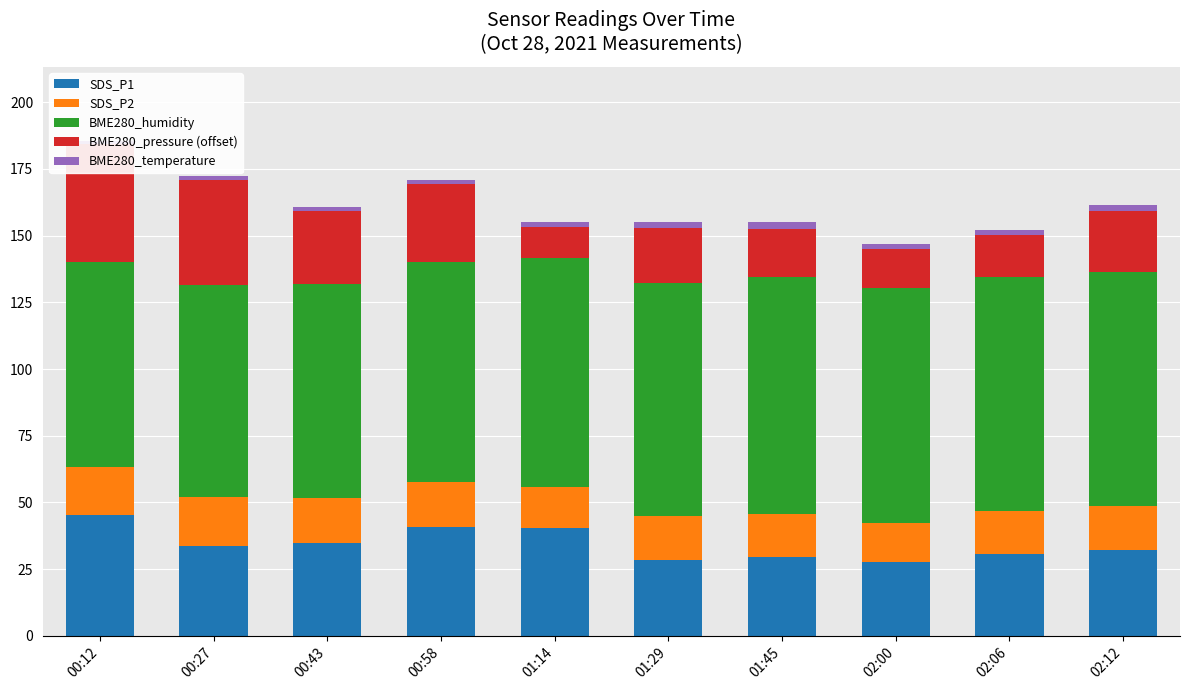

What is the value of the BME280_pressure (offset) bar at the 7th from the left?

18.2